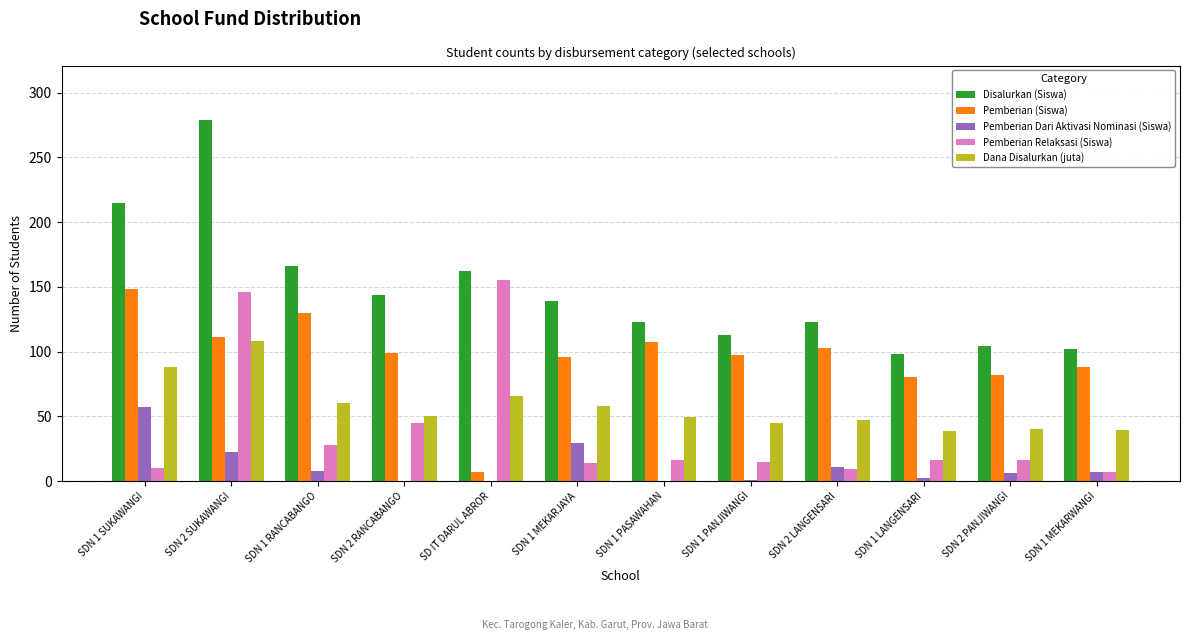

What is the difference between the Disalurkan (Siswa) values at SDN 1 PANJIWANGI and SD IT DARUL ABROR?

49.0